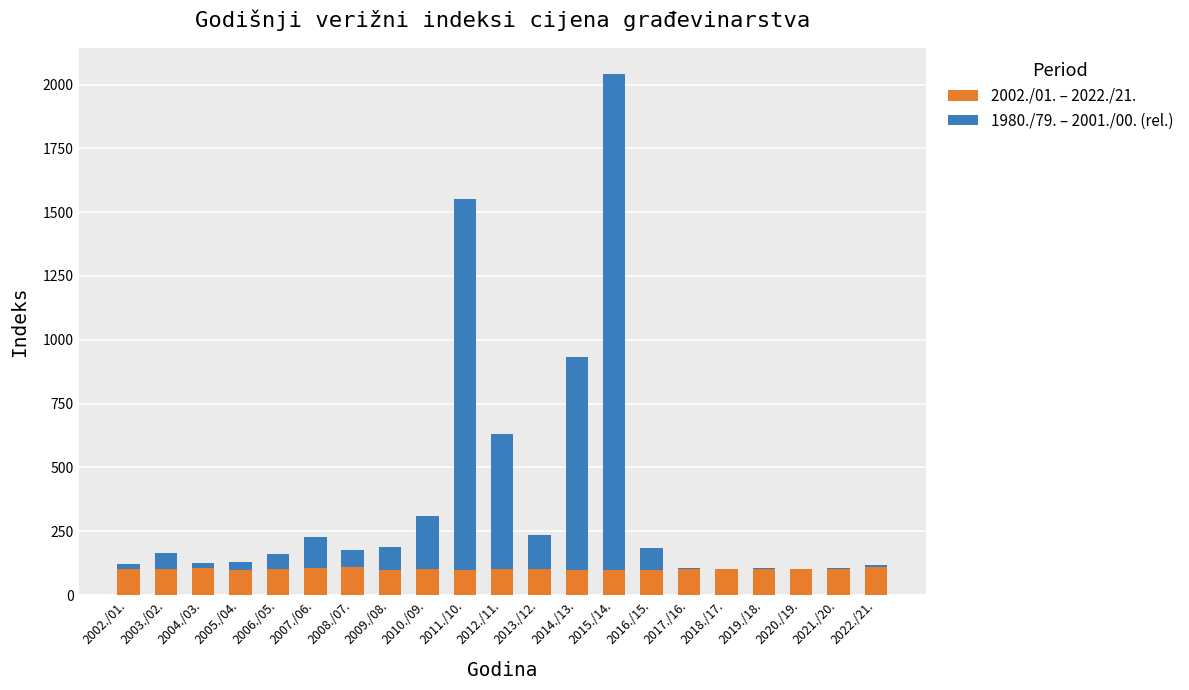

At which category is the sum across all series the highest?

2015./14.